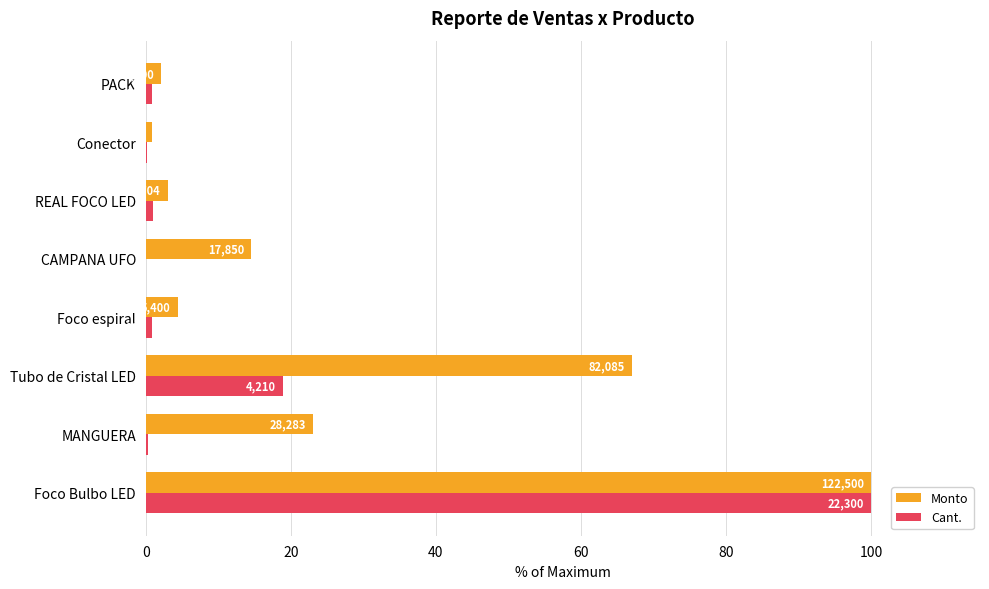

What are all the series names shown in the legend?

Monto, Cant.